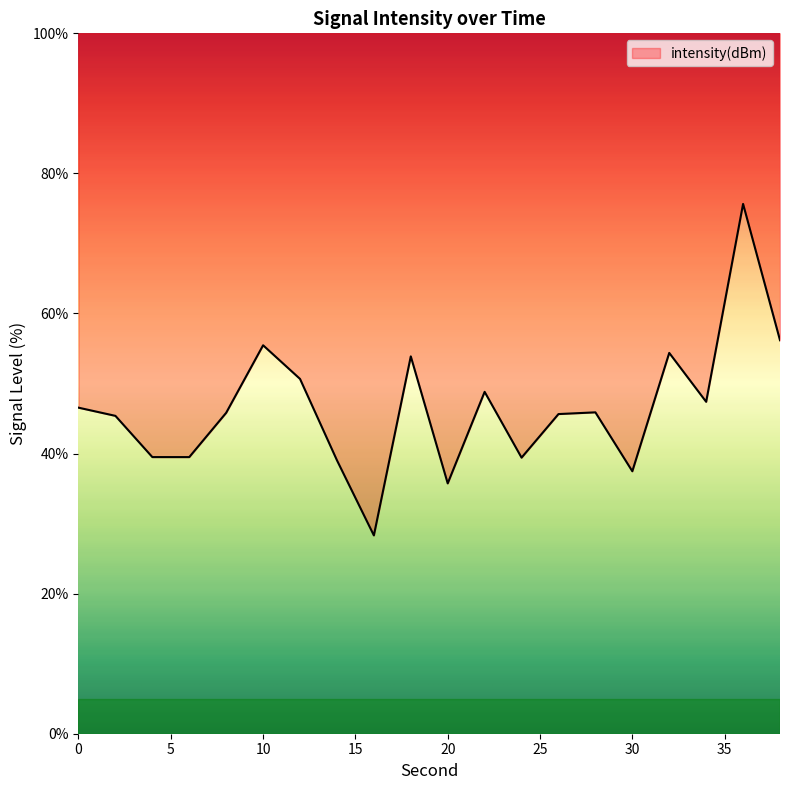

What is the greatest value displayed?

75.6